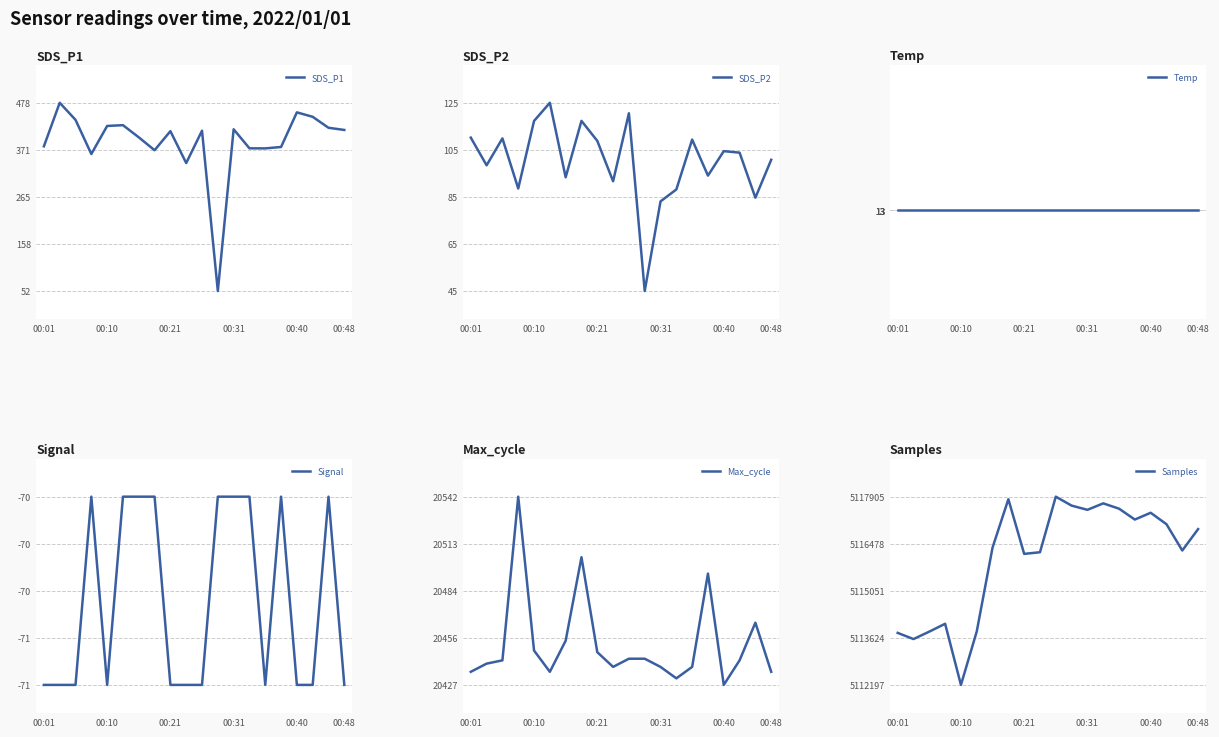

True or false: Max_cycle and SDS_P1 intersect in this chart.

False